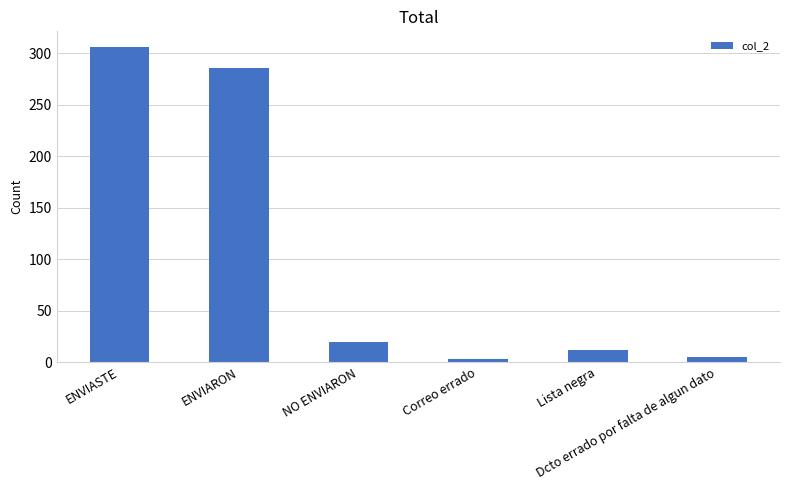

What is the sum of all values?

632